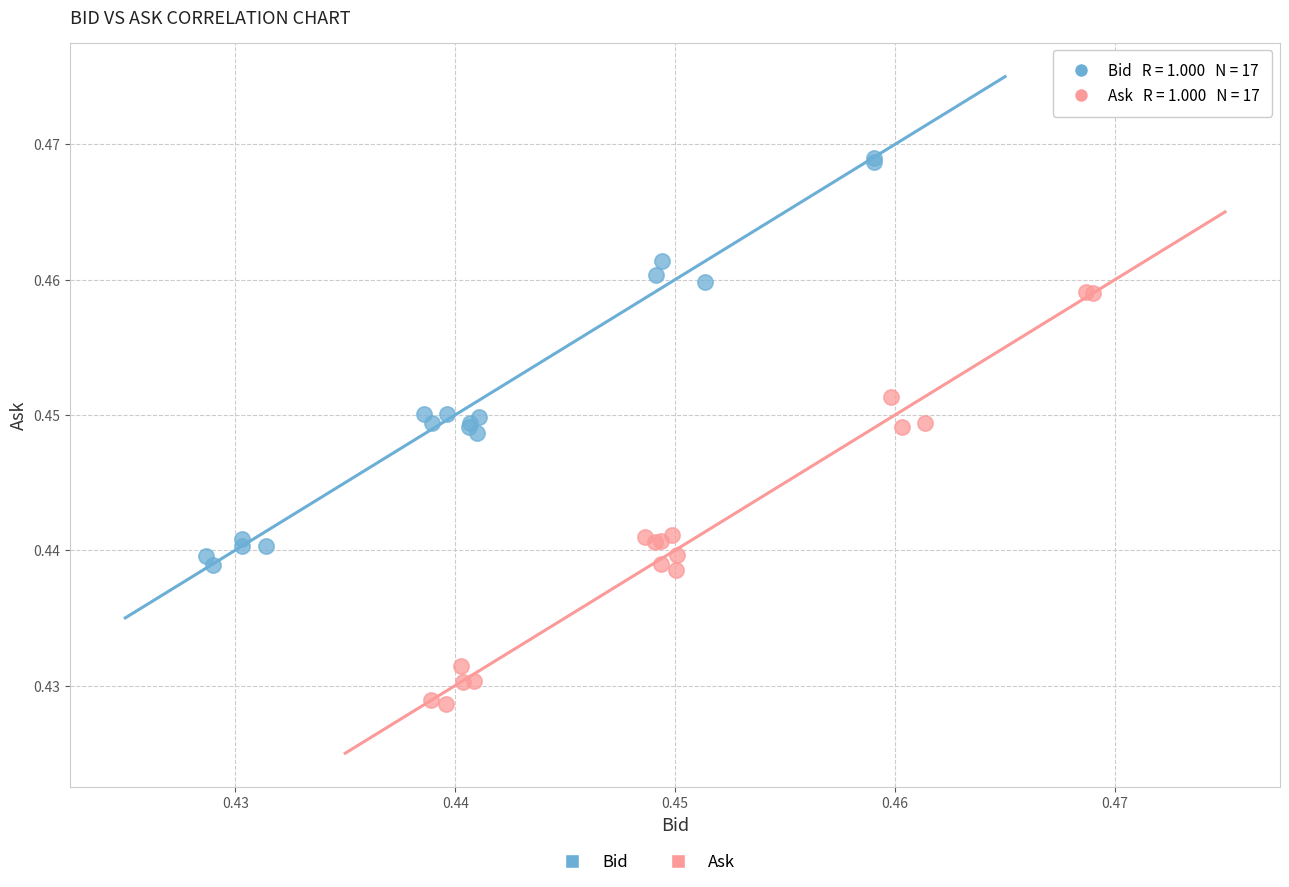

Which series contains the highest Y value?

Bid